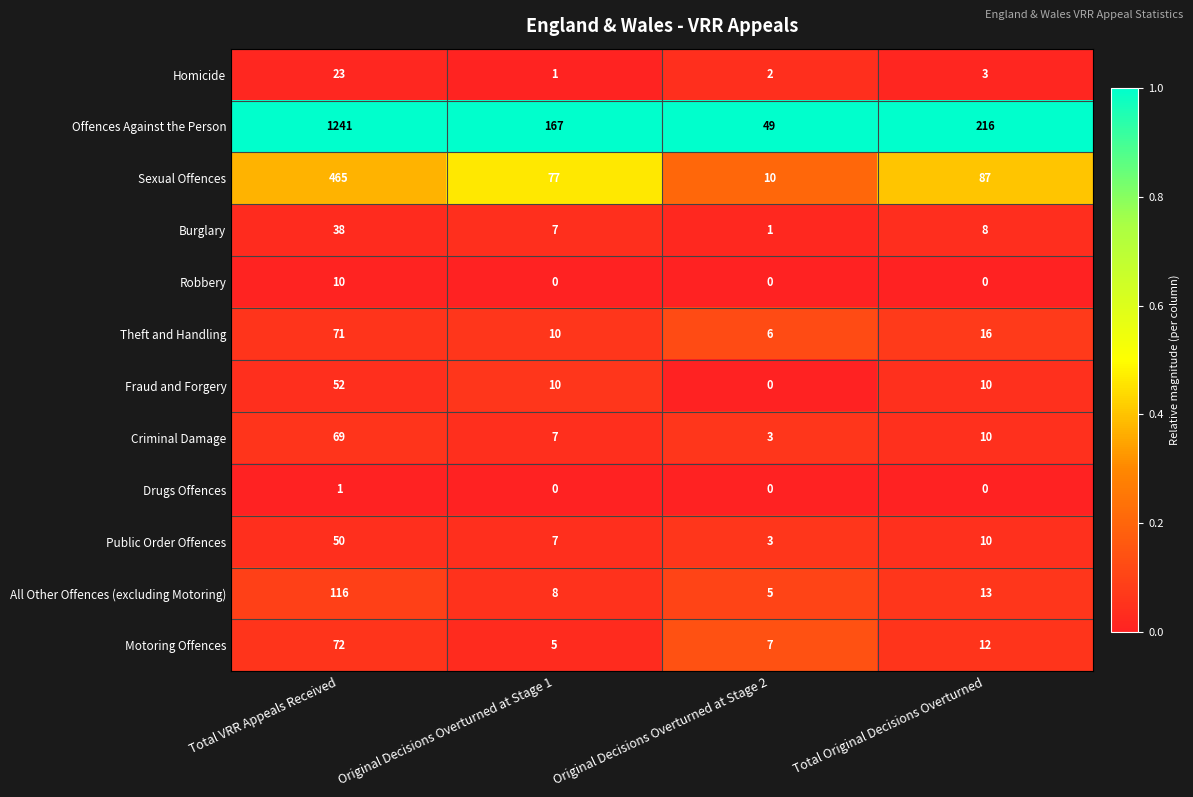

Rank the categories by Public Order Offences value from lowest to highest.

Original Decisions Overturned at Stage 2, Original Decisions Overturned at Stage 1, Total Original Decisions Overturned, Total VRR Appeals Received